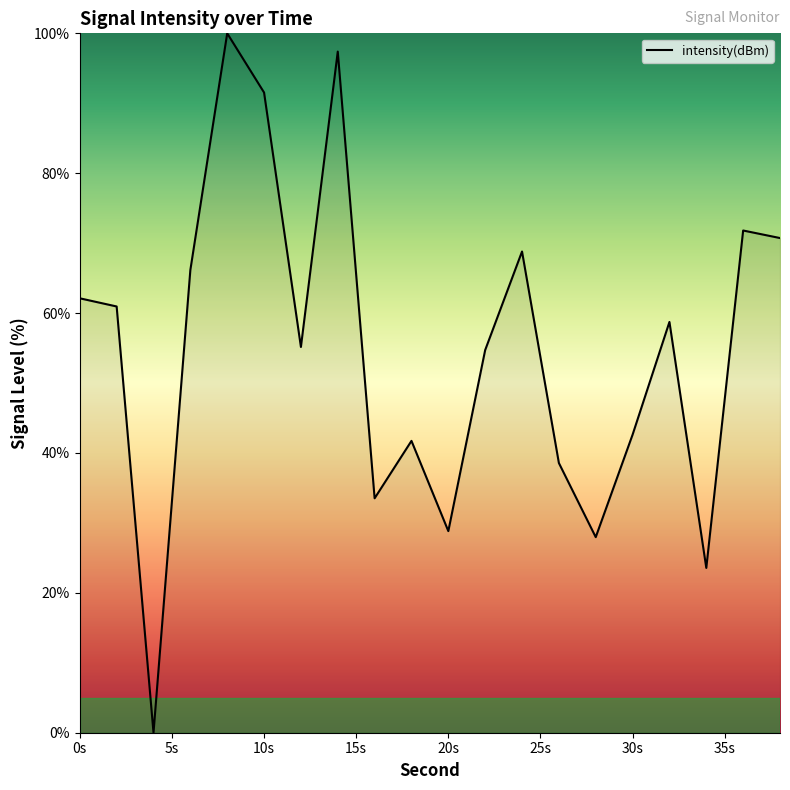

What is the greatest value displayed?

100.0